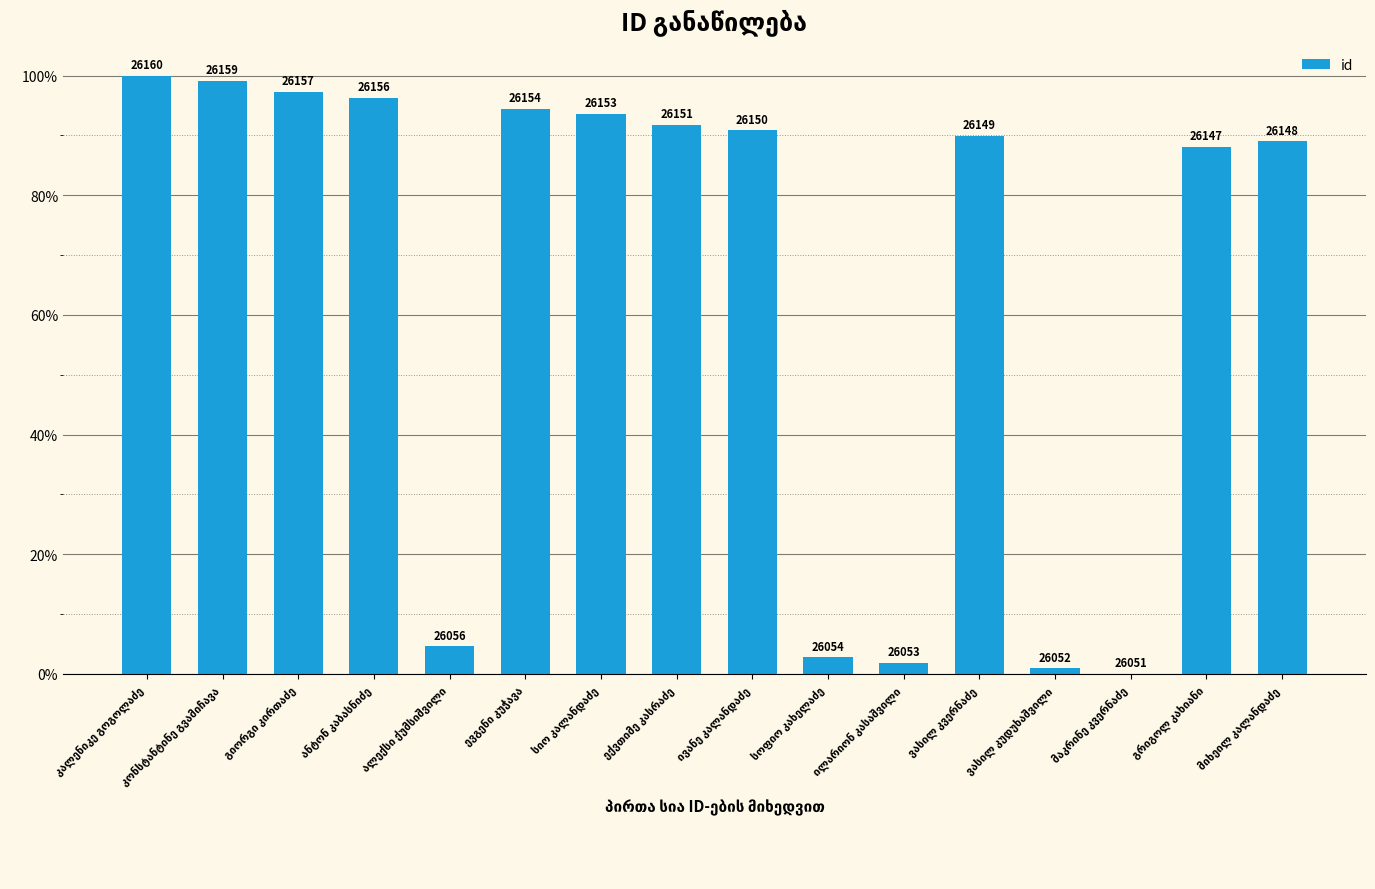

What is the sum of all values?

1040.4